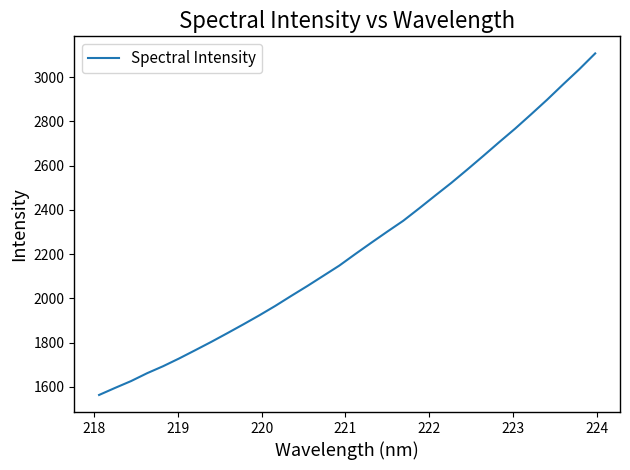

What is the smallest value displayed?

1563.5